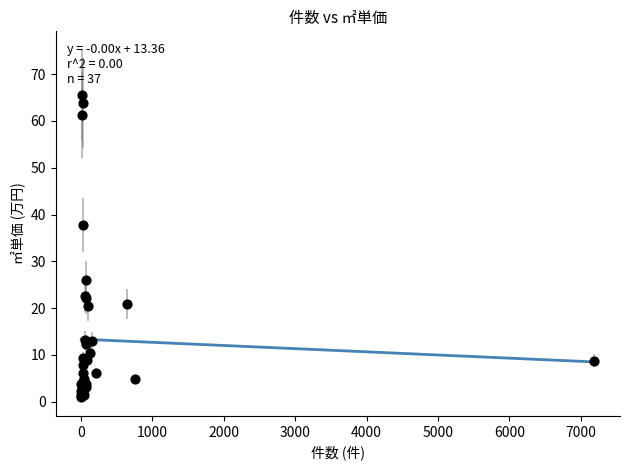

What Y value in the scatter plot is closest to 33?

37.8